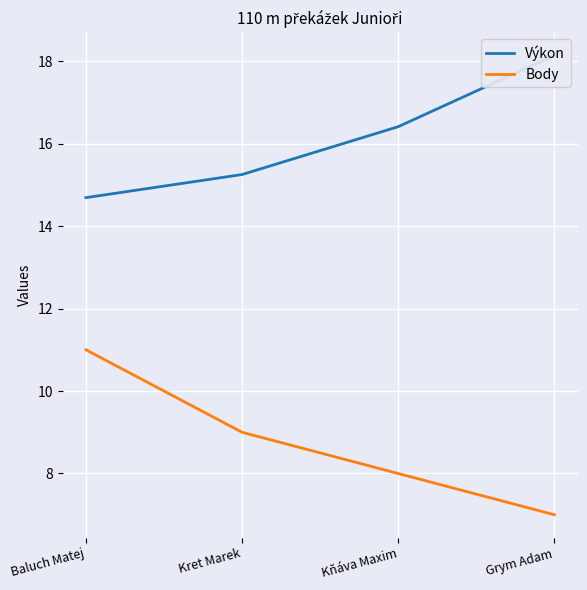

Is the value of Výkon at Grym Adam greater than the value of Body at Kret Marek?

Yes